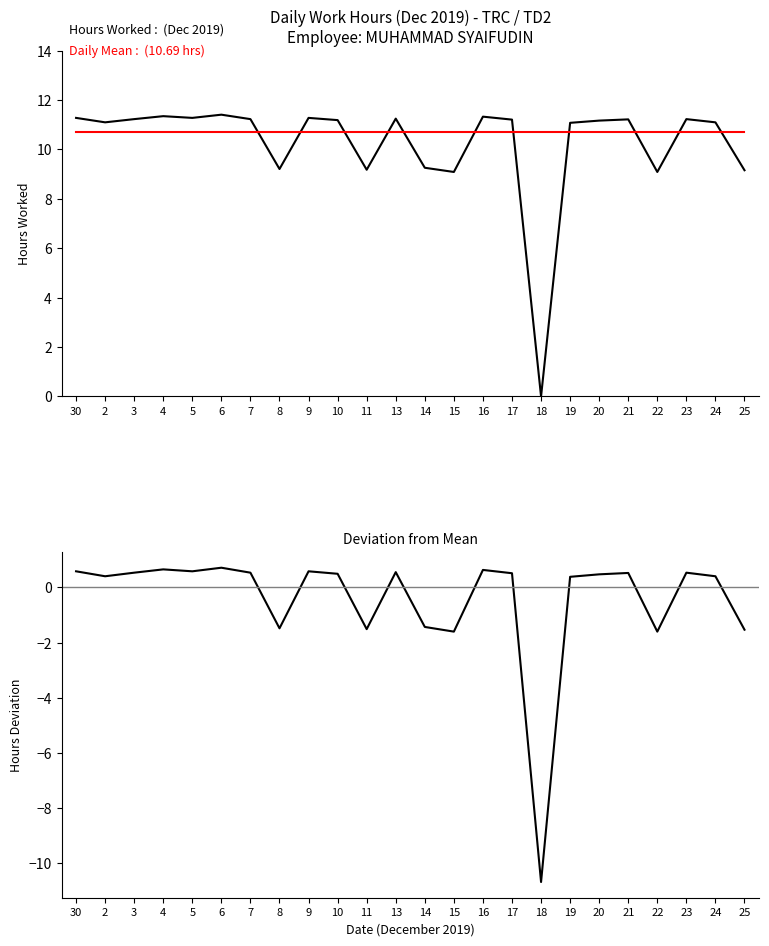

Between 2 and 10, which is larger?

10